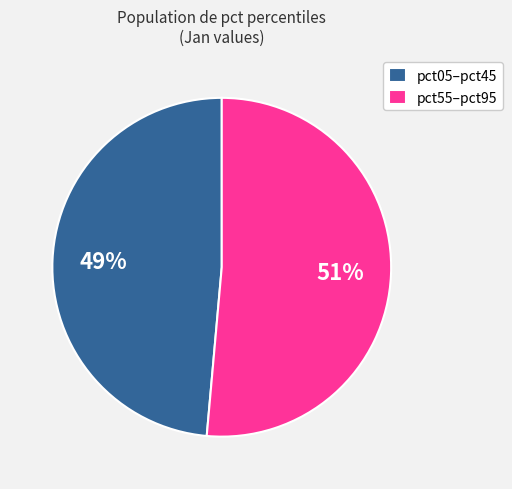

Rank the categories by value from lowest to highest.

pct05–pct45, pct55–pct95